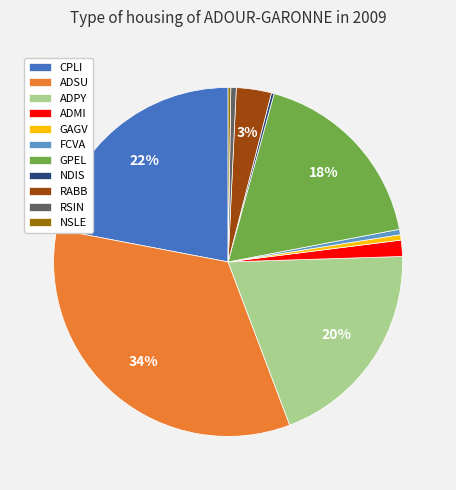

Which category has the biggest portion of the pie?

ADSU